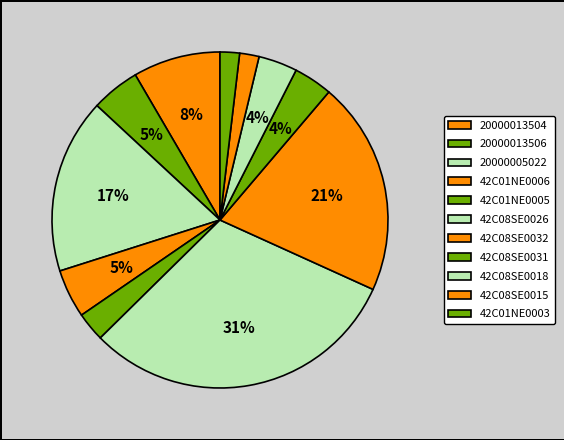

Which category has the biggest portion of the pie?

42C08SE0026